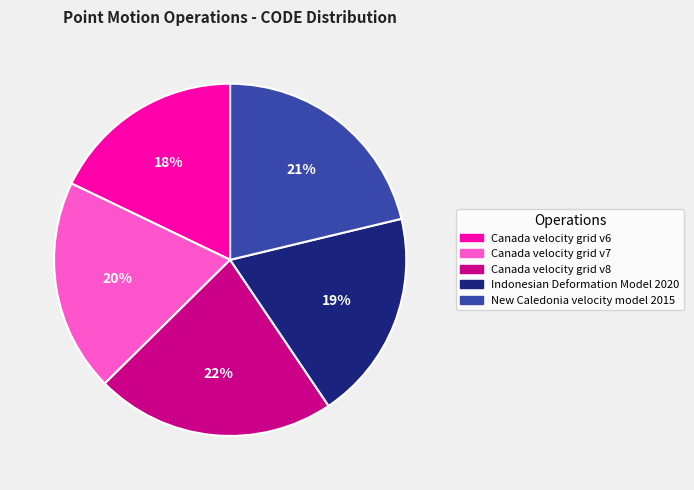

The New Caledonia velocity model 2015 slice represents 13% of the pie. True or false?

False